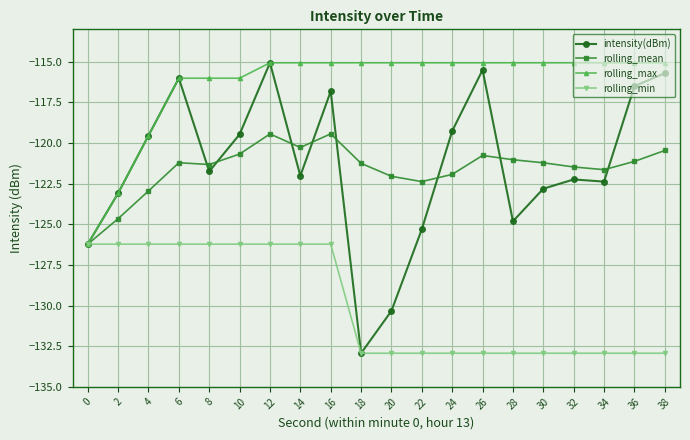

What is the value of the rolling_max point at the 14th from the left?

-115.1